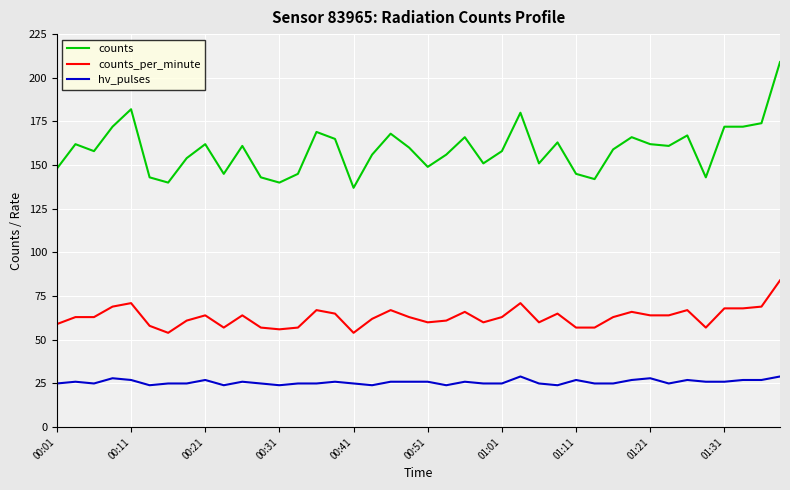

True or false: counts and hv_pulses cross at least once.

False